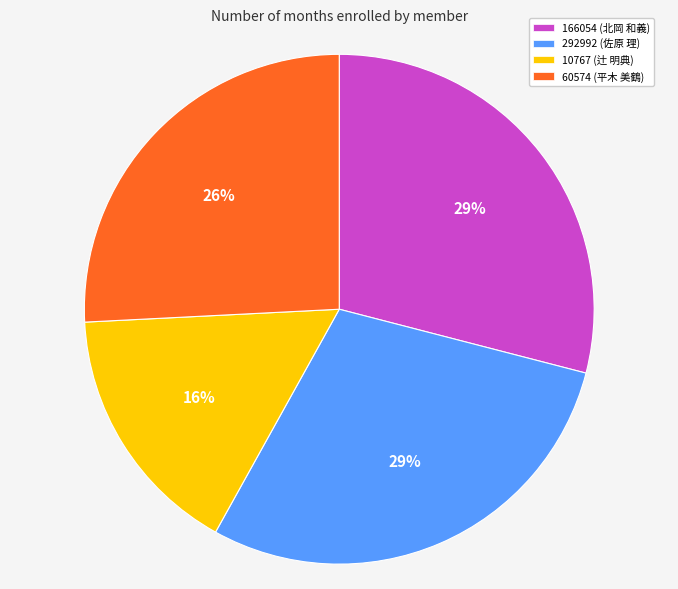

To the nearest percent, what percentage of the pie is 10767 (辻 明典)?

16%